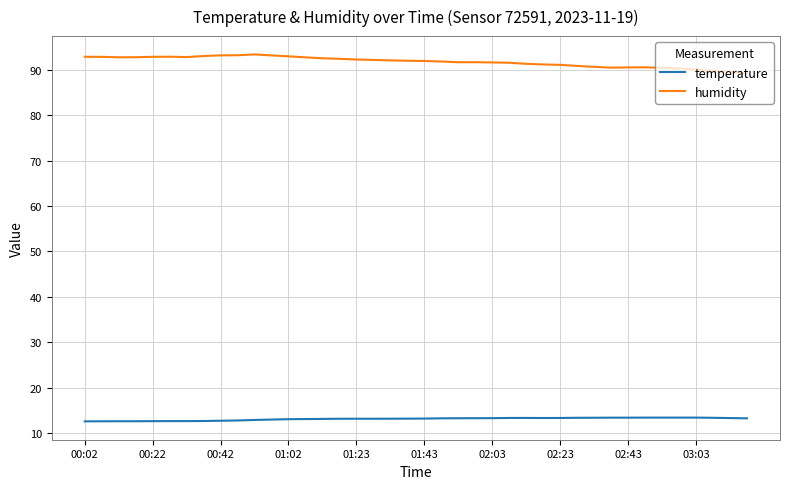

Does the chart display data point markers on the line(s)?

No